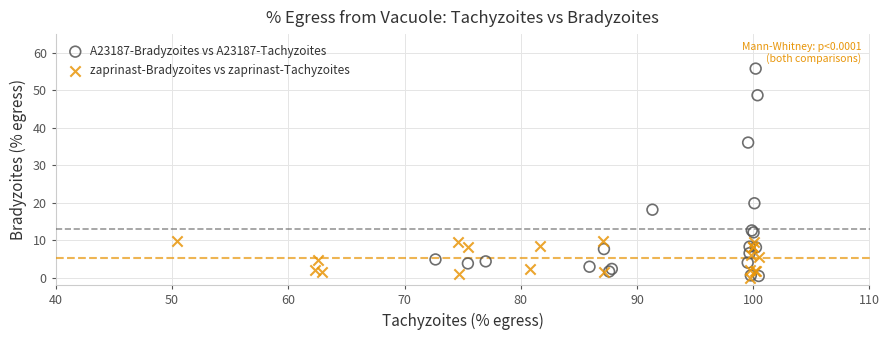

What are all the series names shown in the legend?

A23187-Bradyzoites vs A23187-Tachyzoites, zaprinast-Bradyzoites vs zaprinast-Tachyzoites